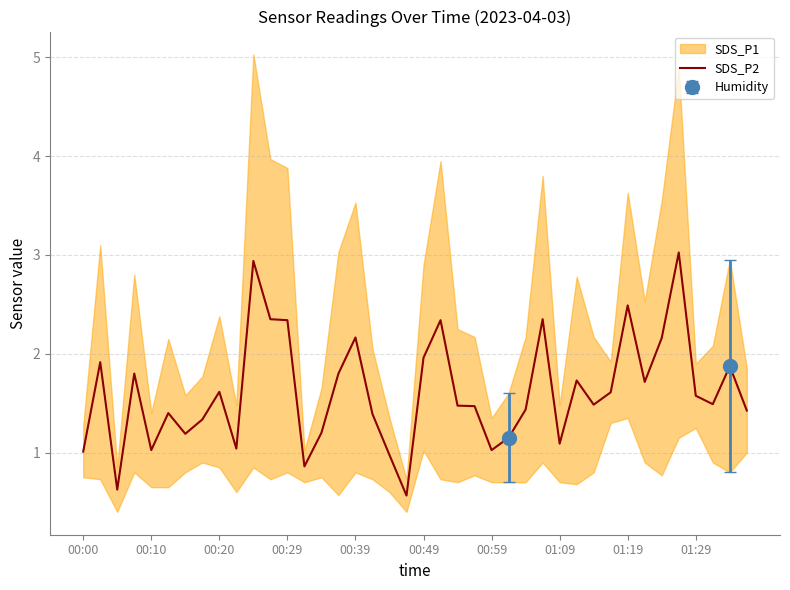

Is it true that SDS_P2 equals 2.3 at 00:20?

False